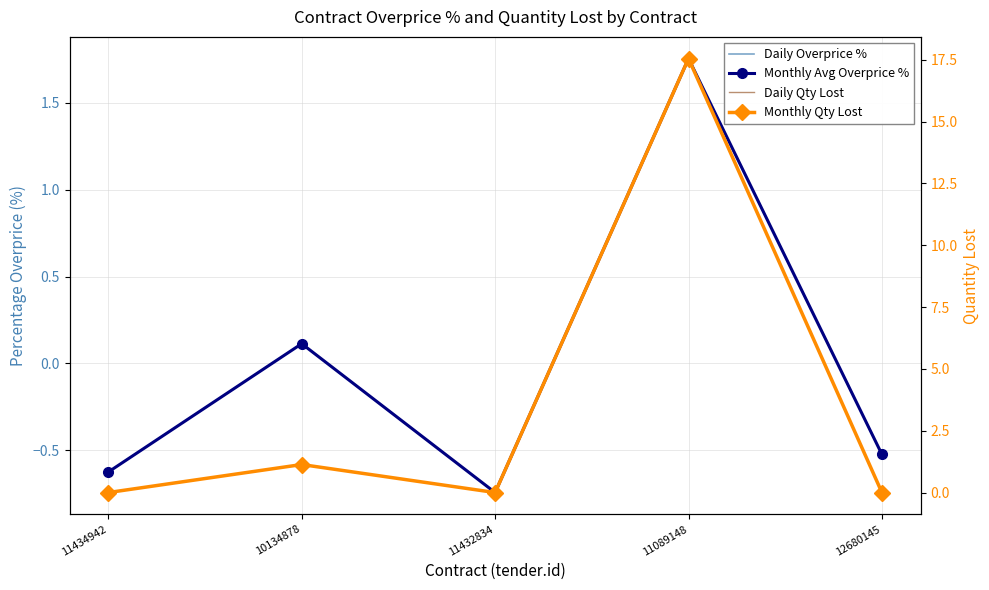

What is the highest value of the Monthly Avg Overprice % series?

1.8